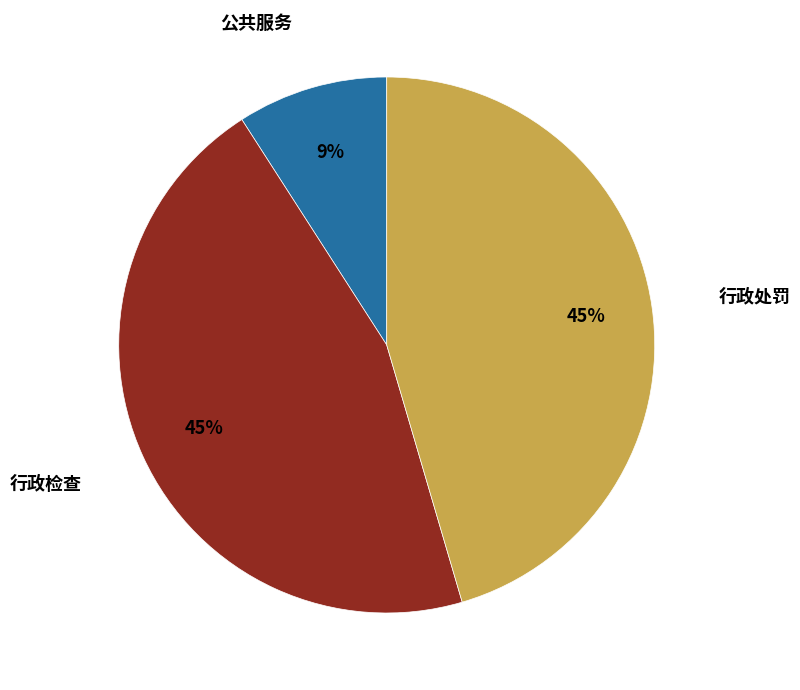

Is there any slice that represents more than half of the pie?

No